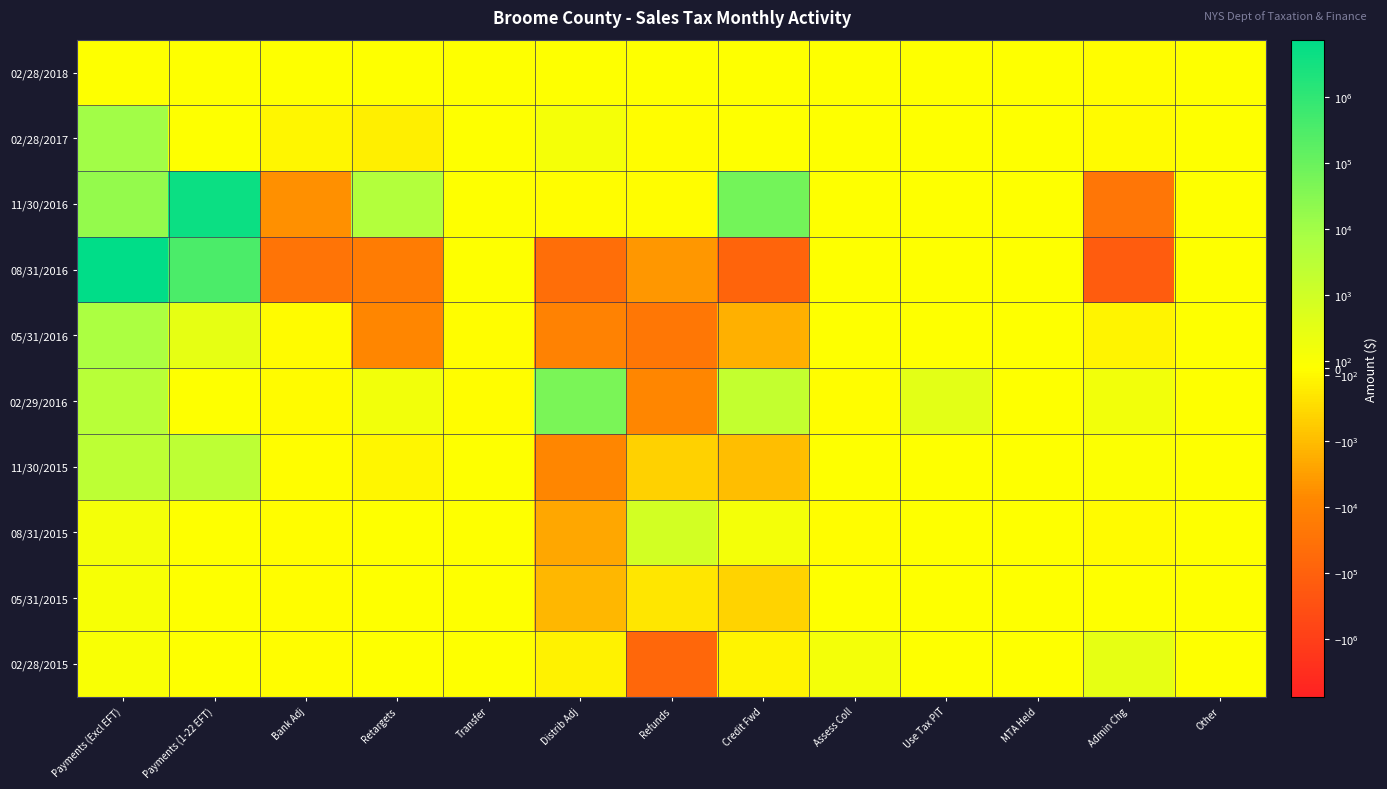

Rank the series by their maximum value, from lowest to highest.

02/28/2018, 05/31/2015, 02/28/2015, 08/31/2015, 11/30/2015, 05/31/2016, 02/28/2017, 02/29/2016, 11/30/2016, 08/31/2016